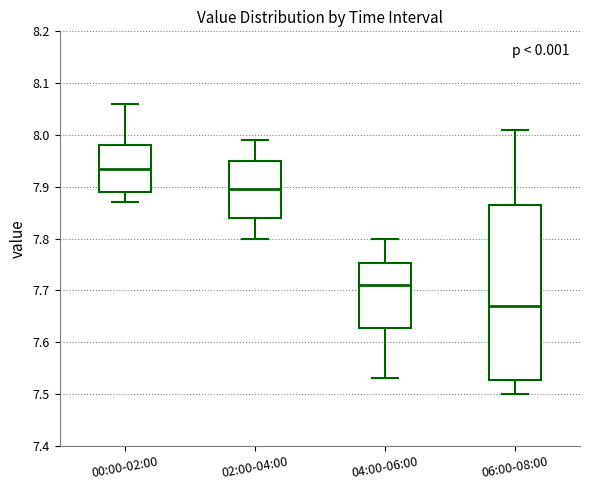

Reading left to right, read every box against the y-axis: the position of its median line, the range the box covers, and the ends of its whiskers. The values are not printed on the chart, so give them approximately, as read against the axis.

00:00-02:00: median 7.94, box 7.89 to 7.98, whiskers 7.87 to 8.06
02:00-04:00: median 7.90, box 7.84 to 7.95, whiskers 7.80 to 7.99
04:00-06:00: median 7.71, box 7.63 to 7.75, whiskers 7.53 to 7.80
06:00-08:00: median 7.67, box 7.53 to 7.87, whiskers 7.50 to 8.01